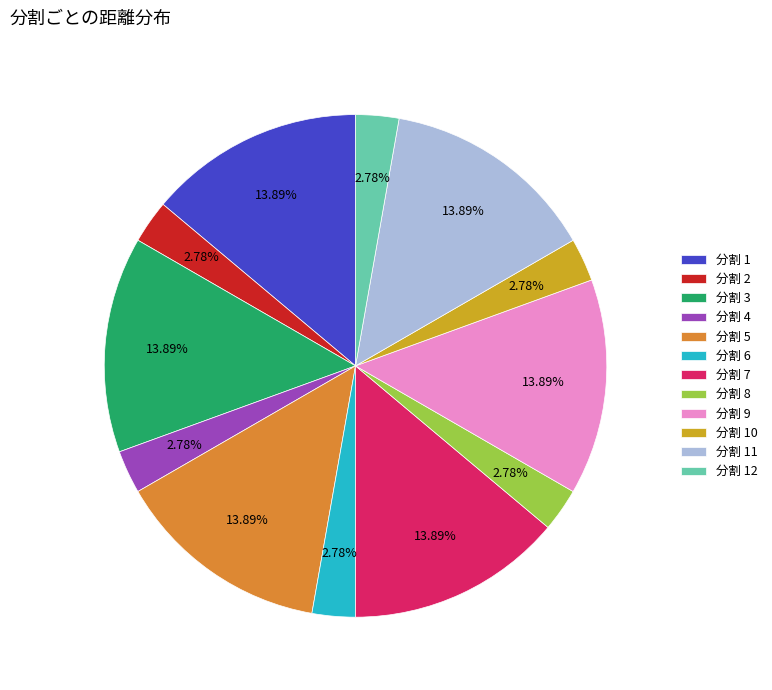

Does any single category account for the majority?

No